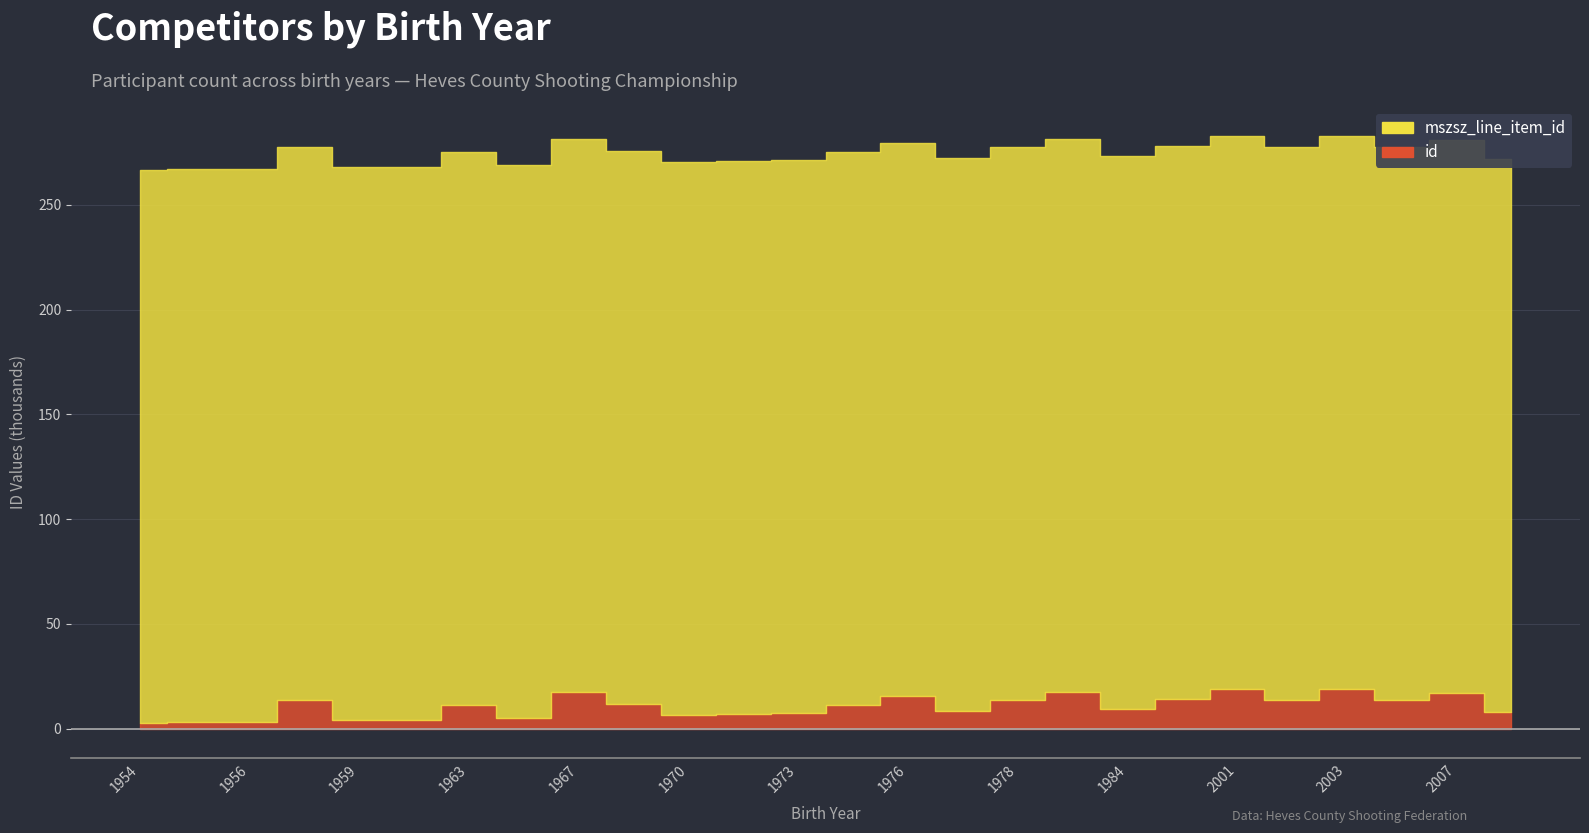

Rank the categories by value from highest to lowest.

2003, 2001, 1982, 1967, 2007, 1976, 1999, 2004, 1957, 2002, 1978, 1969, 1974, 1963, 1984, 1977, 2008, 1973, 1972, 1970, 1965, 1960, 1959, 1956, 1955, 1954